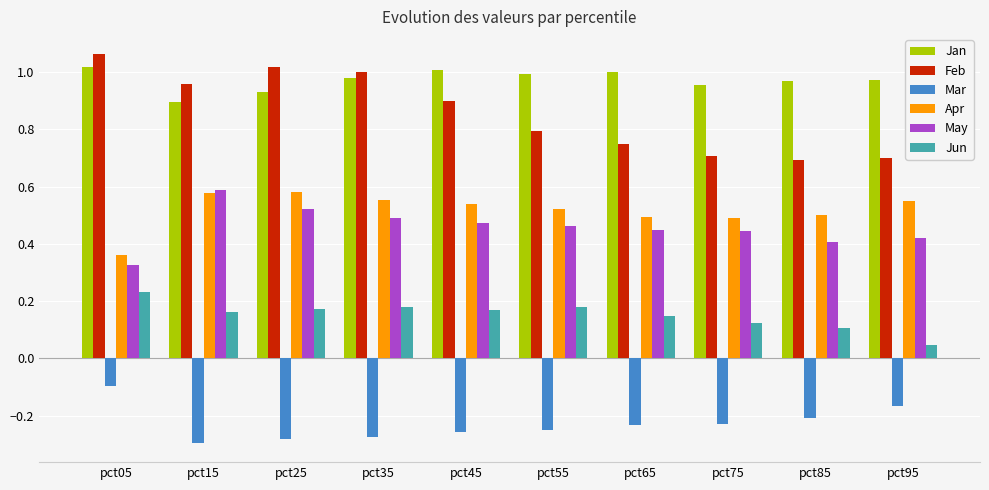

What is the sum of all Jan values?

9.7